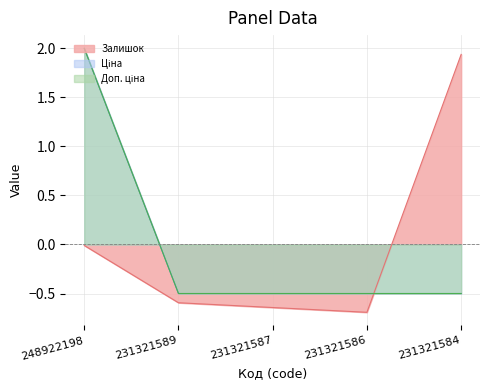

How many times do Ціна and Залишок cross each other?

1